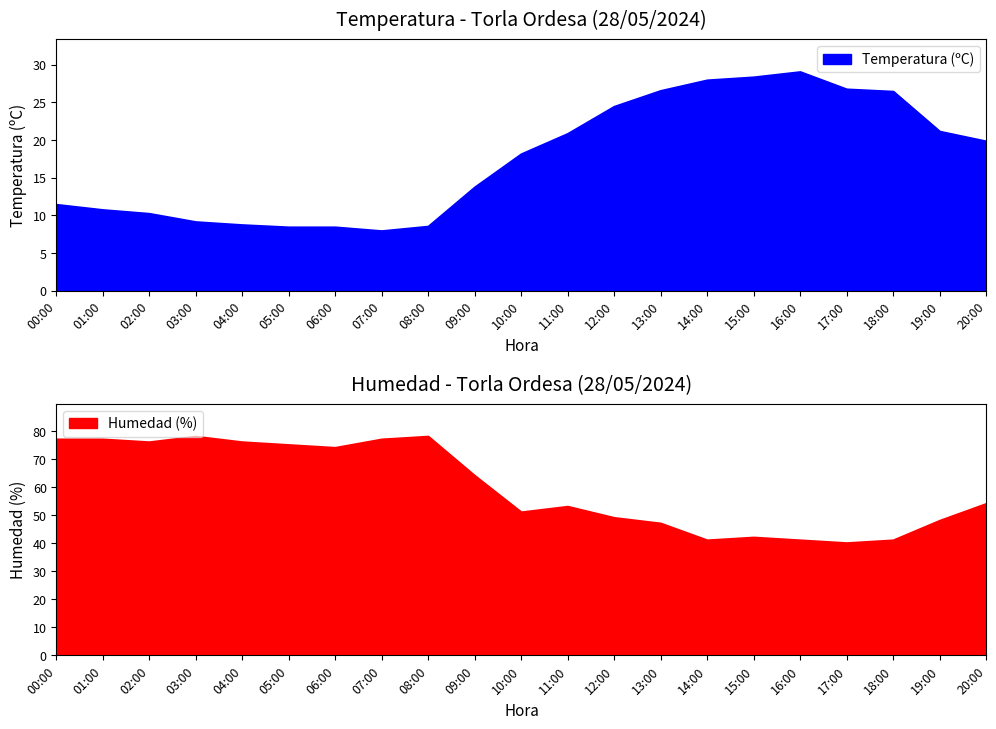

What is the label of the 21st point from the right?

00:00